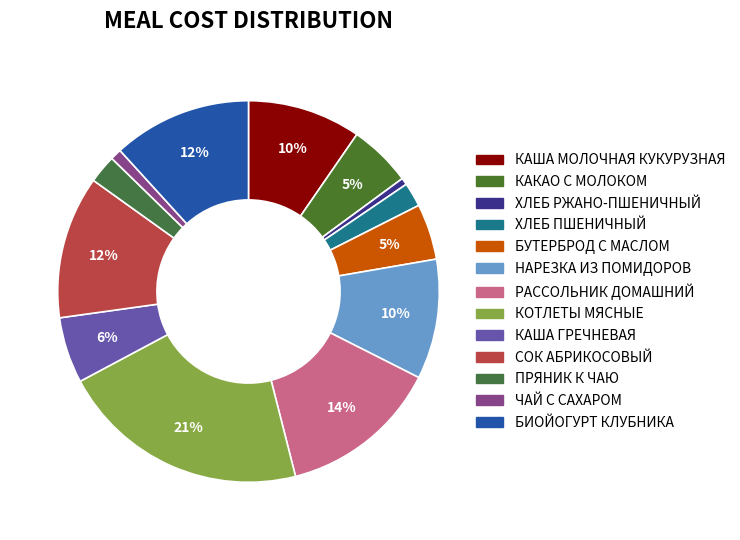

What is the smallest slice in the pie chart?

Хлеб ржано-пшеничный